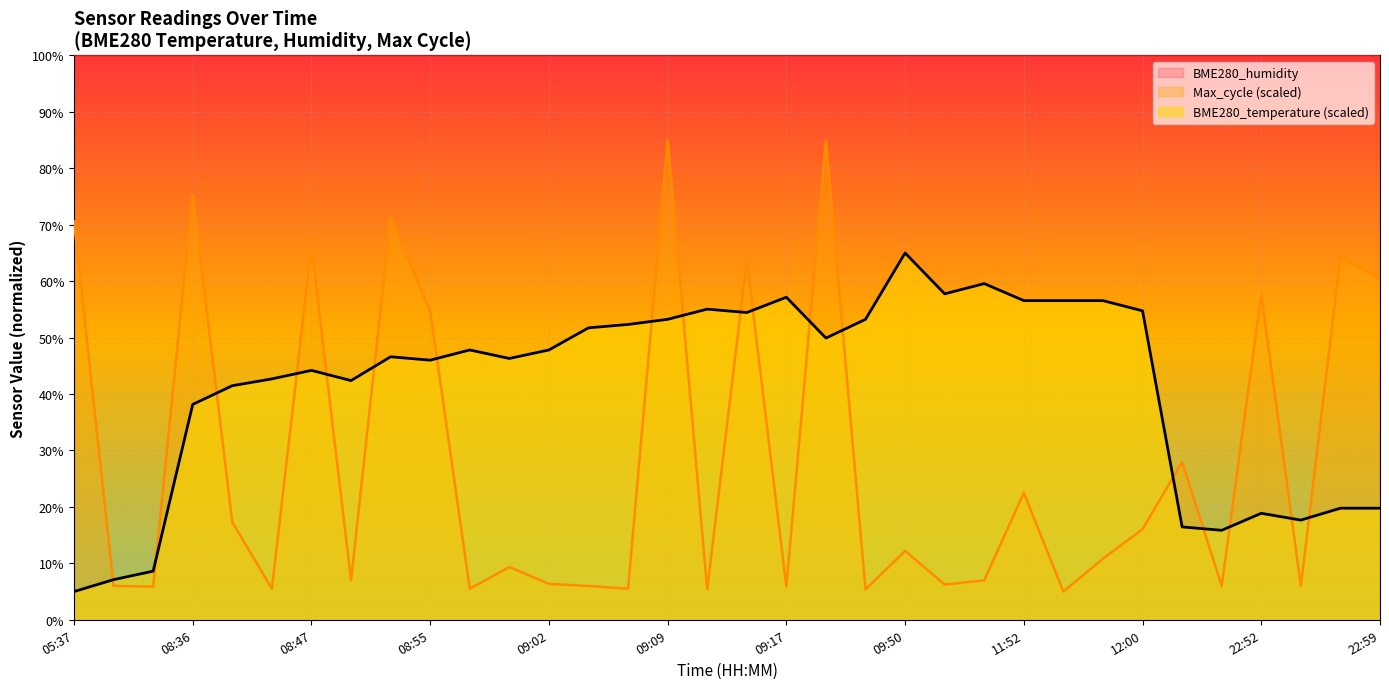

True or false: the data shows 9.9 at 05:40.

False